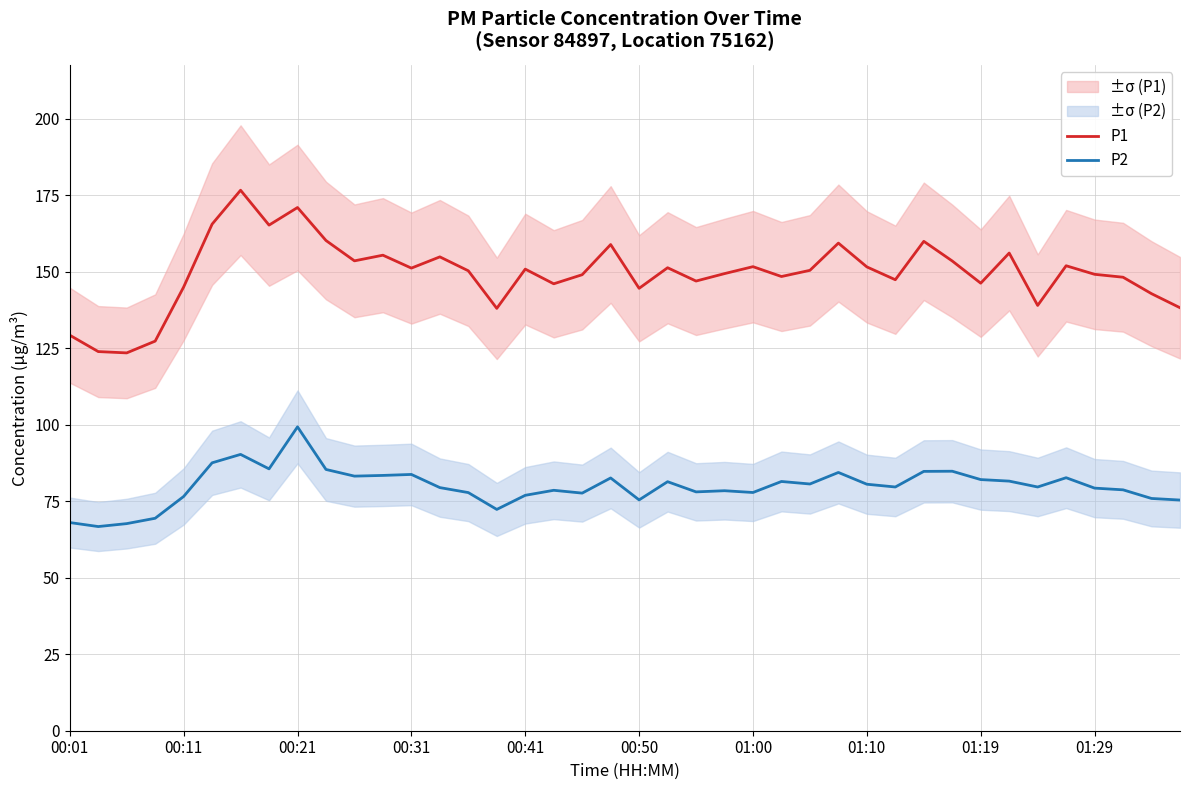

In P2, how many points are higher than both neighbors (excluding endpoints)?

11